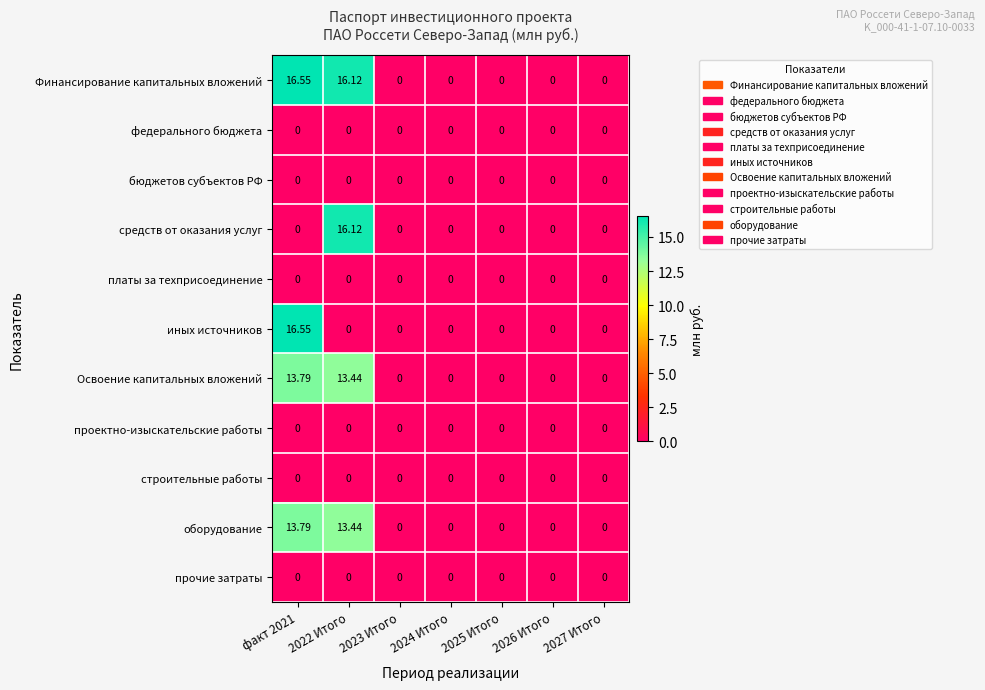

How many categories are shown in the chart?

7